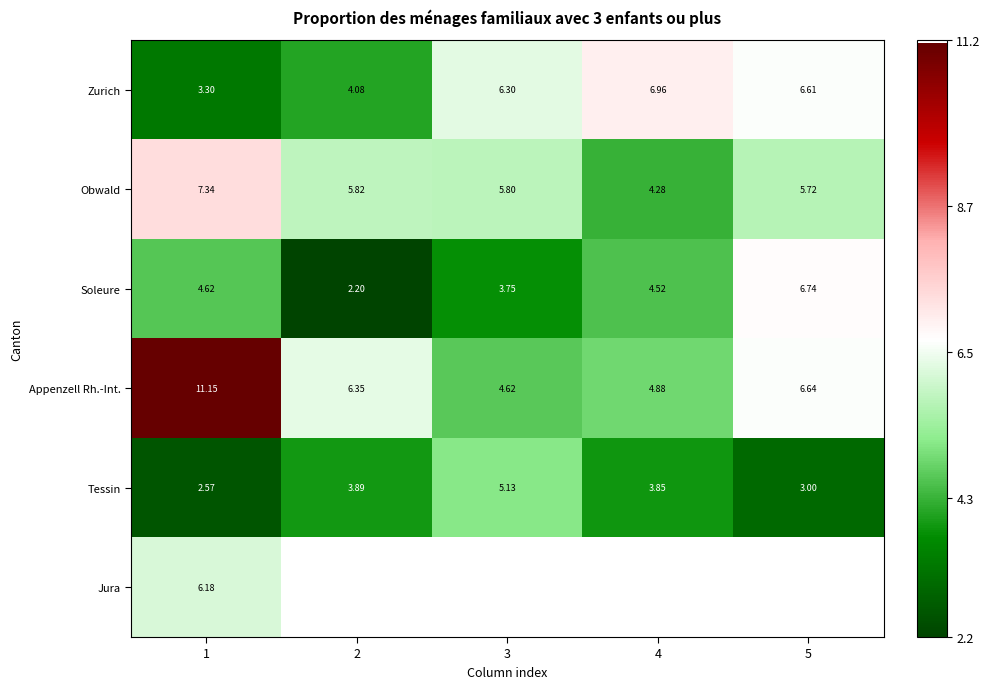

The value of Tessin at 5 is 1.1. True or false?

False